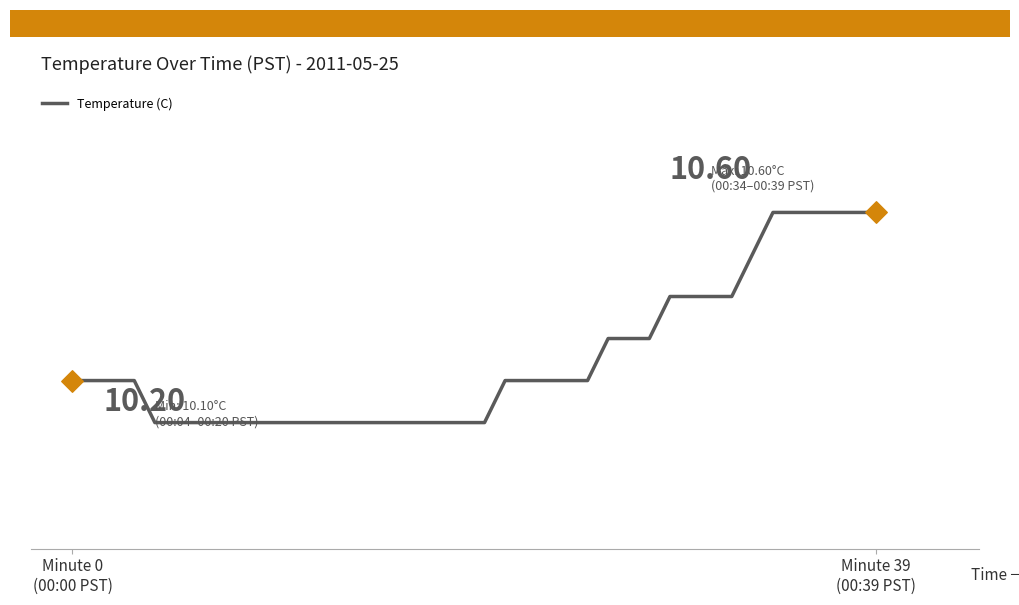

Does the chart have visible grid lines?

No